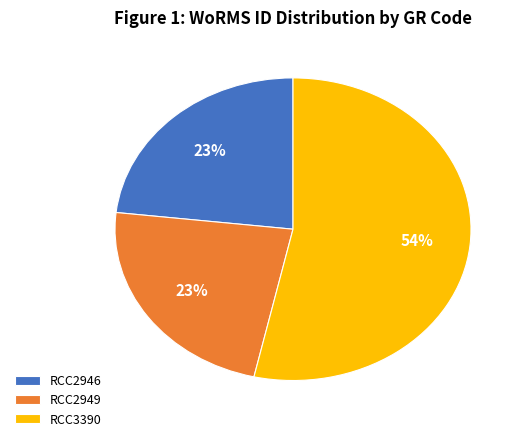

Count the number of slices in the pie.

3